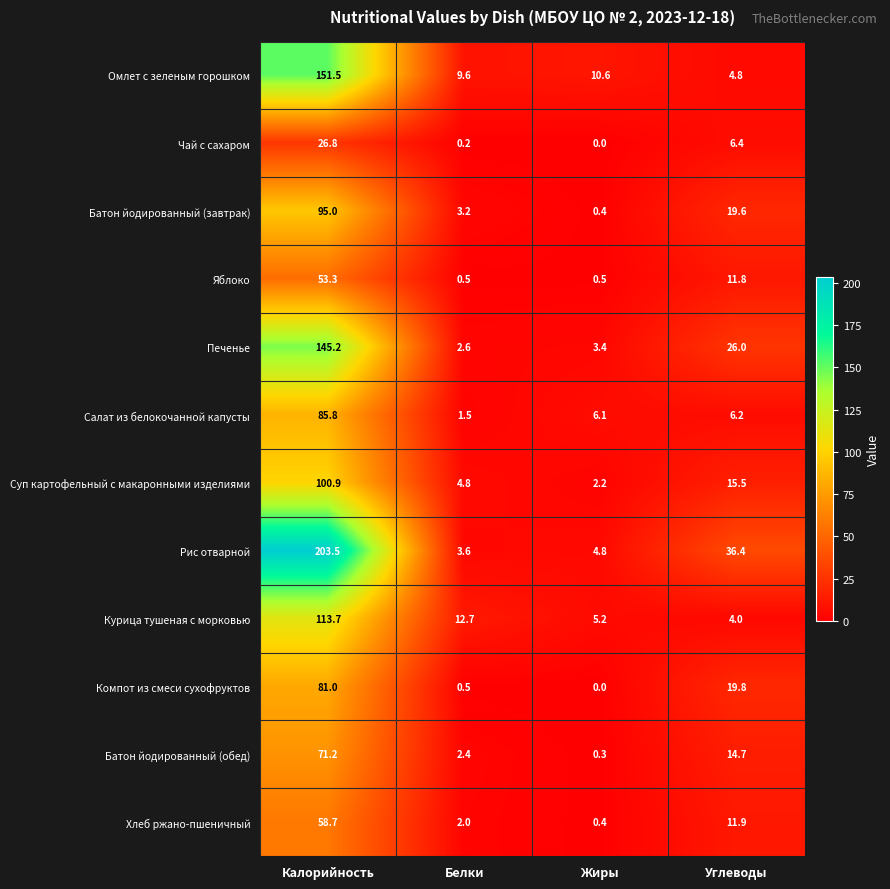

What is the minimum value for Хлеб ржано-пшеничный?

0.4